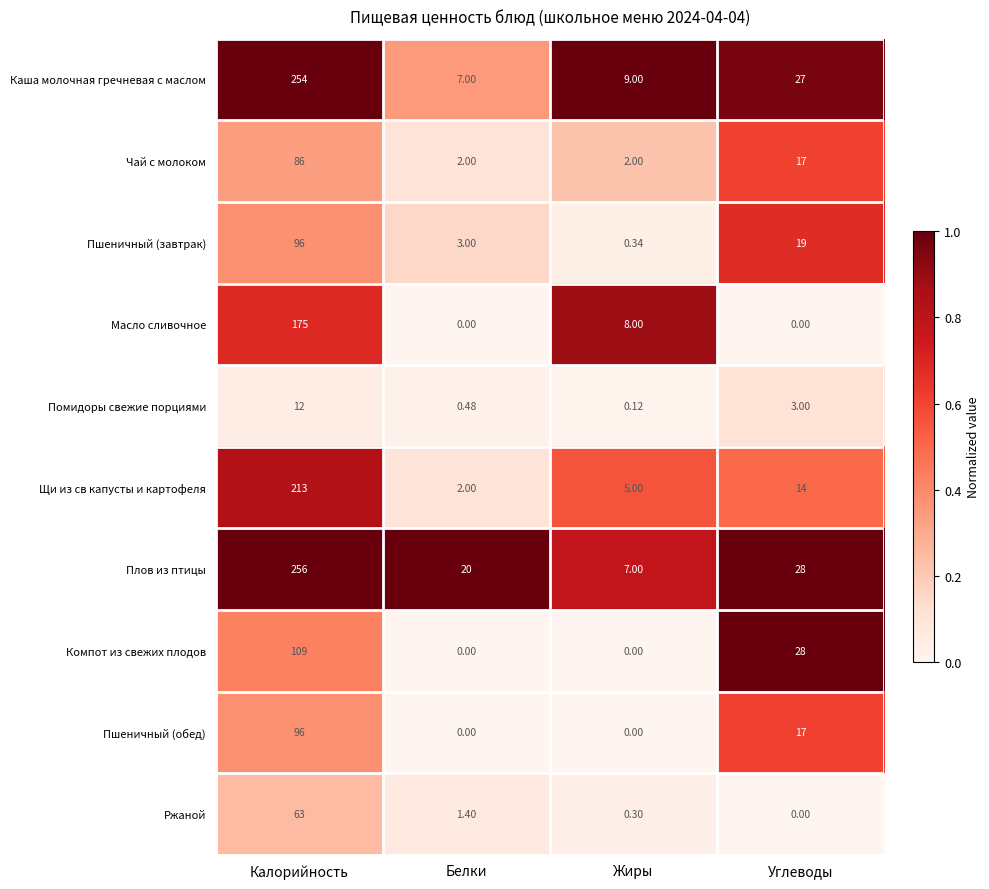

What is the total value across all series at Жиры?

31.8